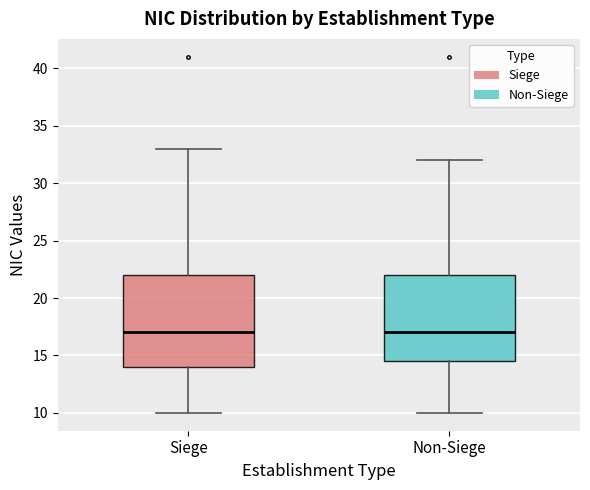

Reading left to right, read every box against the y-axis: the position of its median line, the range the box covers, and the ends of its whiskers. The values are not printed on the chart, so give them approximately, as read against the axis.

Siege: median 17.0, box 14.0 to 22.0, whiskers 10.0 to 33.0
Non-Siege: median 17.0, box 14.5 to 22.0, whiskers 10.0 to 32.0